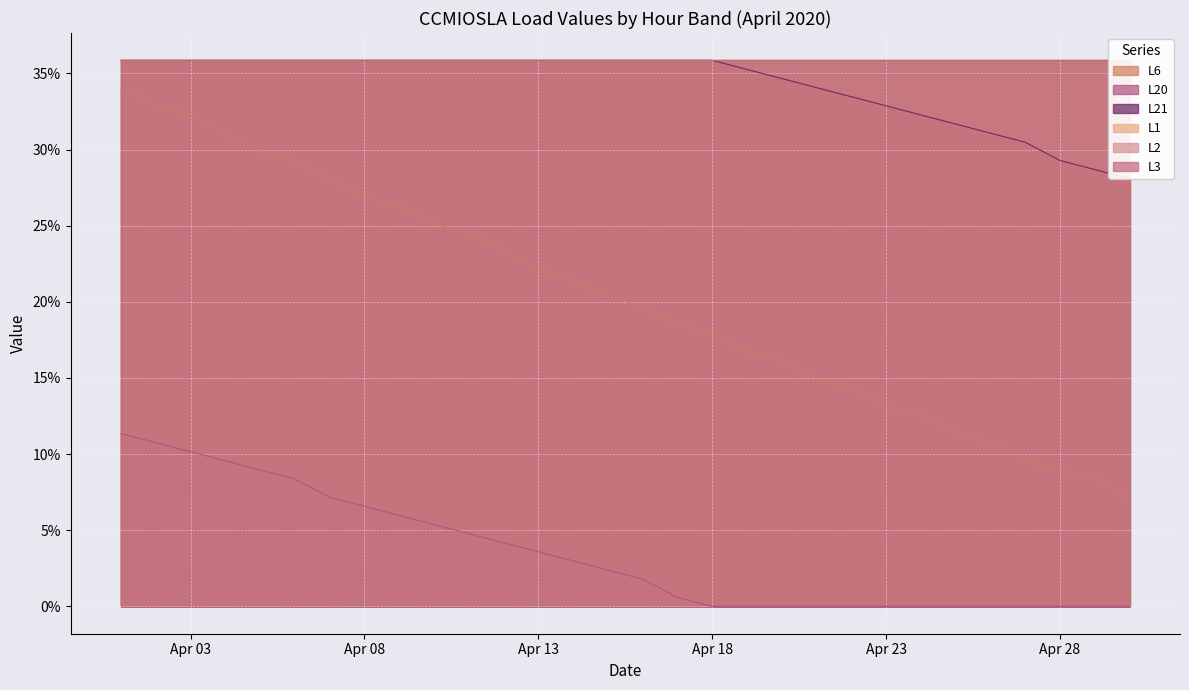

True or false: L6 and L21 cross at least once.

False